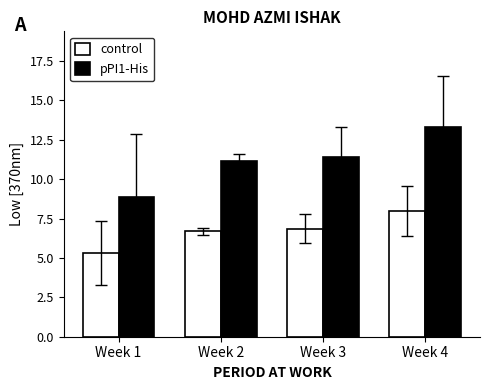

Reading left to right, extract all data points from this chart.

control: 5.3	6.7	6.9	8.0
pPI1-His: 8.8	11.2	11.4	13.3